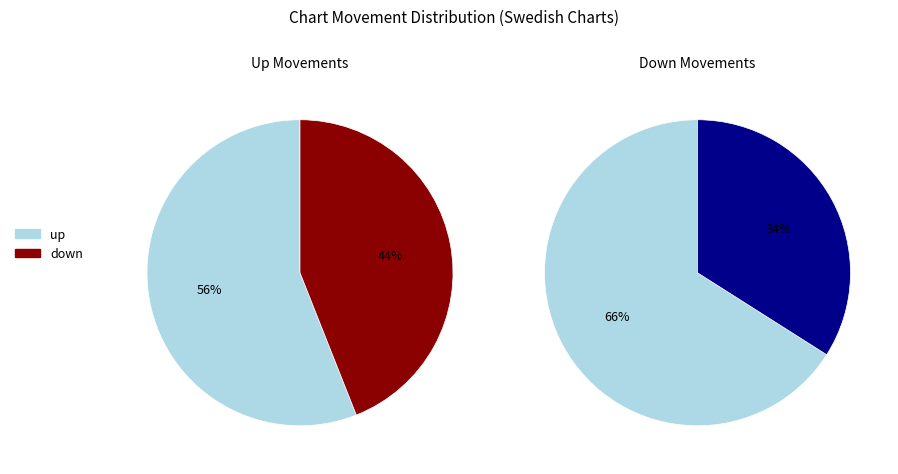

Between up and down, which is larger?

up